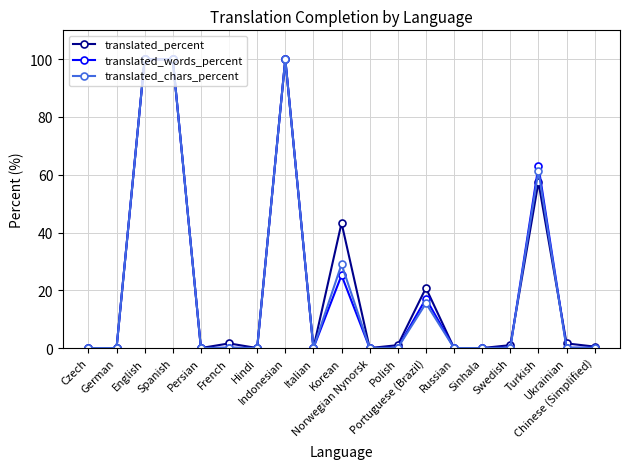

What are all the series names shown in the legend?

translated_percent, translated_words_percent, translated_chars_percent